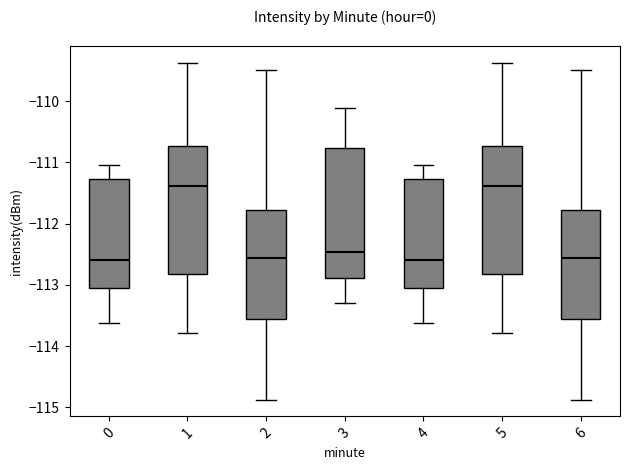

Reading left to right, transcribe this box plot: for each box, give where its median line is, the range the box spans, and where its two whiskers end, as read against the y-axis. The values are not printed on the chart, so give them approximately, as read against the axis.

0: median -112.6, box -113.1 to -111.3, whiskers -113.6 to -111.0
1: median -111.4, box -112.8 to -110.7, whiskers -113.8 to -109.4
2: median -112.6, box -113.5 to -111.8, whiskers -114.9 to -109.5
3: median -112.5, box -112.9 to -110.8, whiskers -113.3 to -110.1
4: median -112.6, box -113.1 to -111.3, whiskers -113.6 to -111.0
5: median -111.4, box -112.8 to -110.7, whiskers -113.8 to -109.4
6: median -112.6, box -113.5 to -111.8, whiskers -114.9 to -109.5